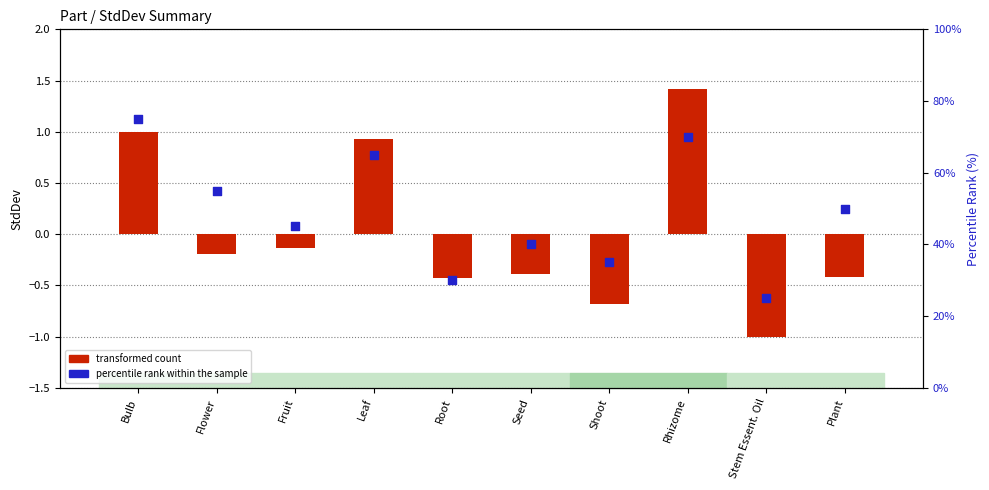

What is the total value across all series at Bulb?

1.7